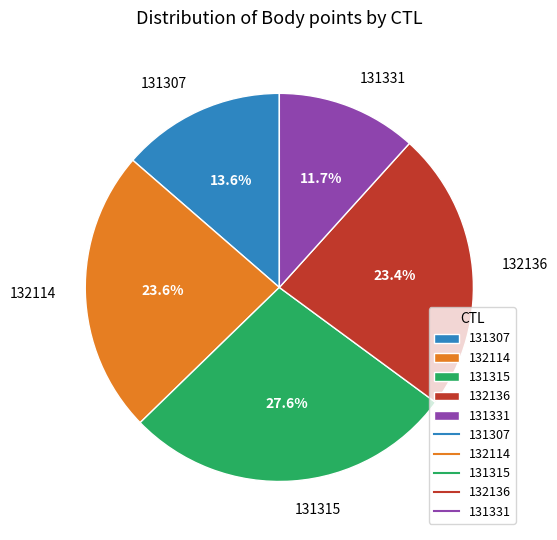

Between 131315 and 132136, which is larger?

131315